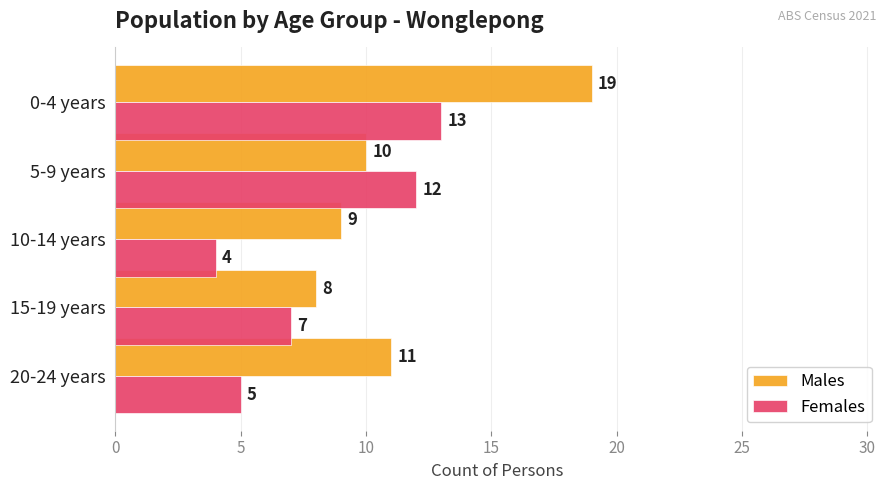

True or false: Females has a value of 4 at 10-14 years.

True